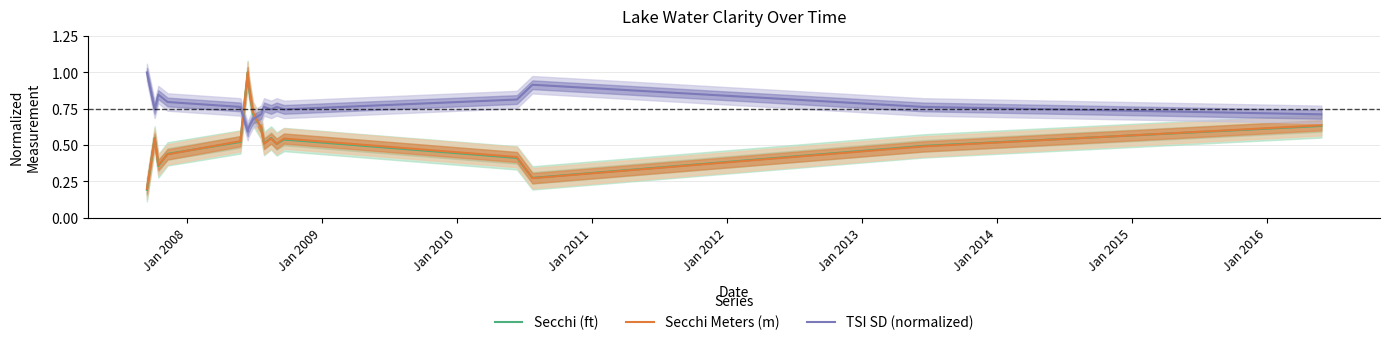

How many intersections are there between Secchi (ft) and TSI SD (normalized)?

2